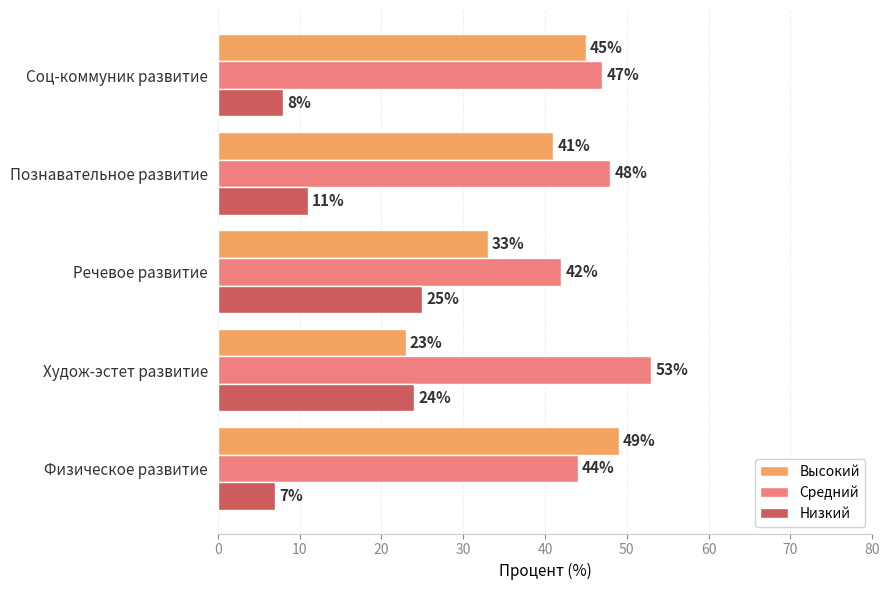

Rank the series by their average value, from lowest to highest.

Низкий, Высокий, Средний